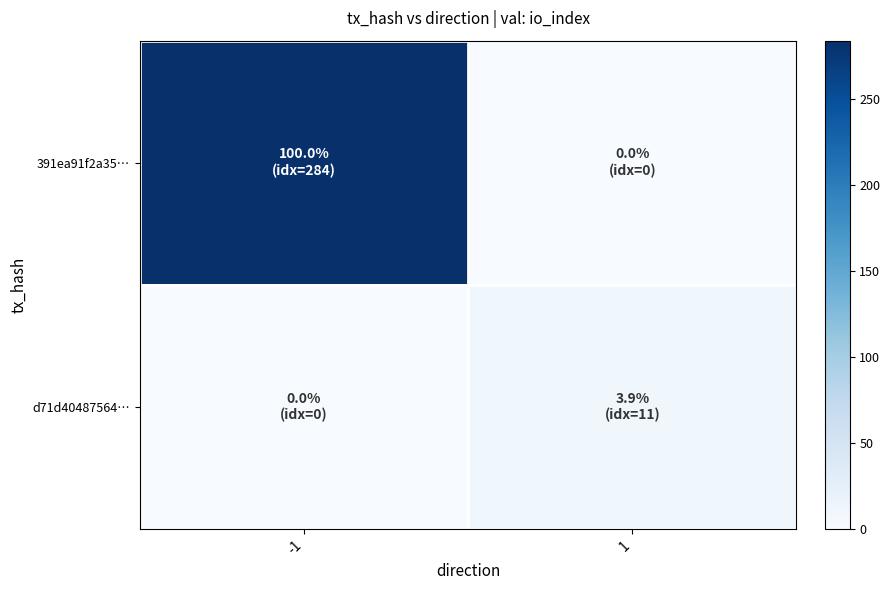

Reading left to right, extract all data points from this chart.

391ea91f2a35…: -1=284	1=0
d71d40487564…: -1=0	1=11